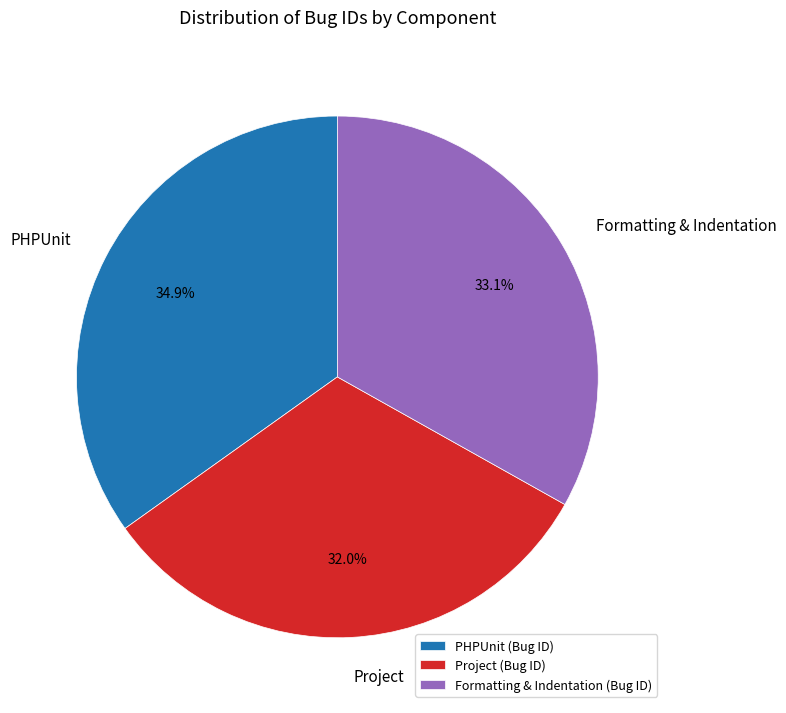

To the nearest percent, what percentage of the pie is Formatting & Indentation?

33%